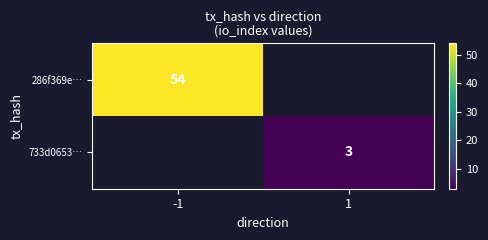

Is it true that 733d0653… equals 3 at 1?

True